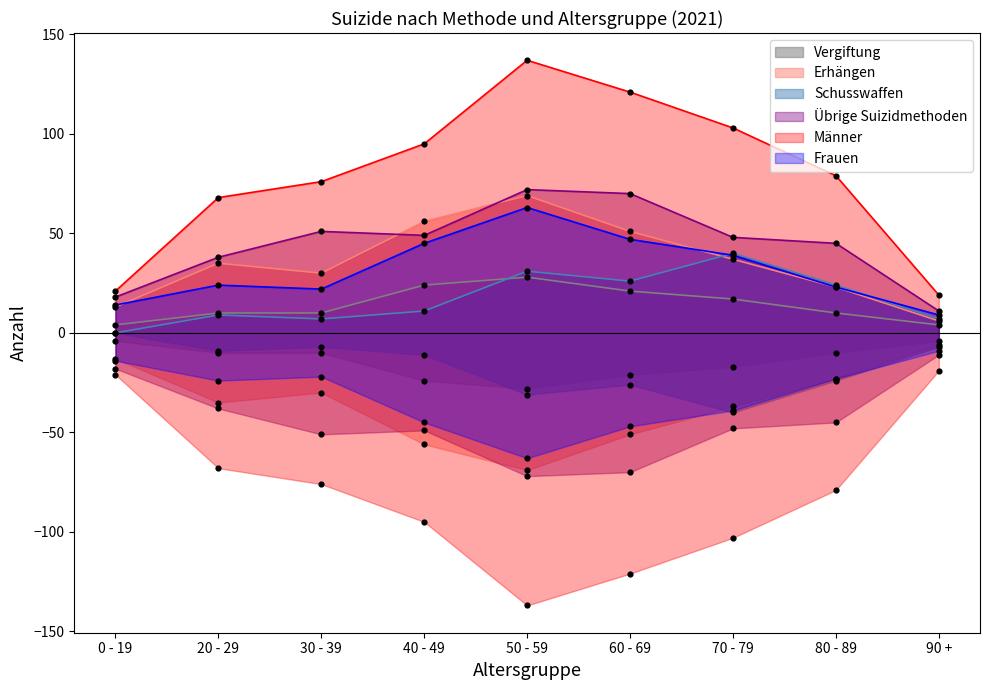

At which category is the sum across all series the highest?

50 - 59